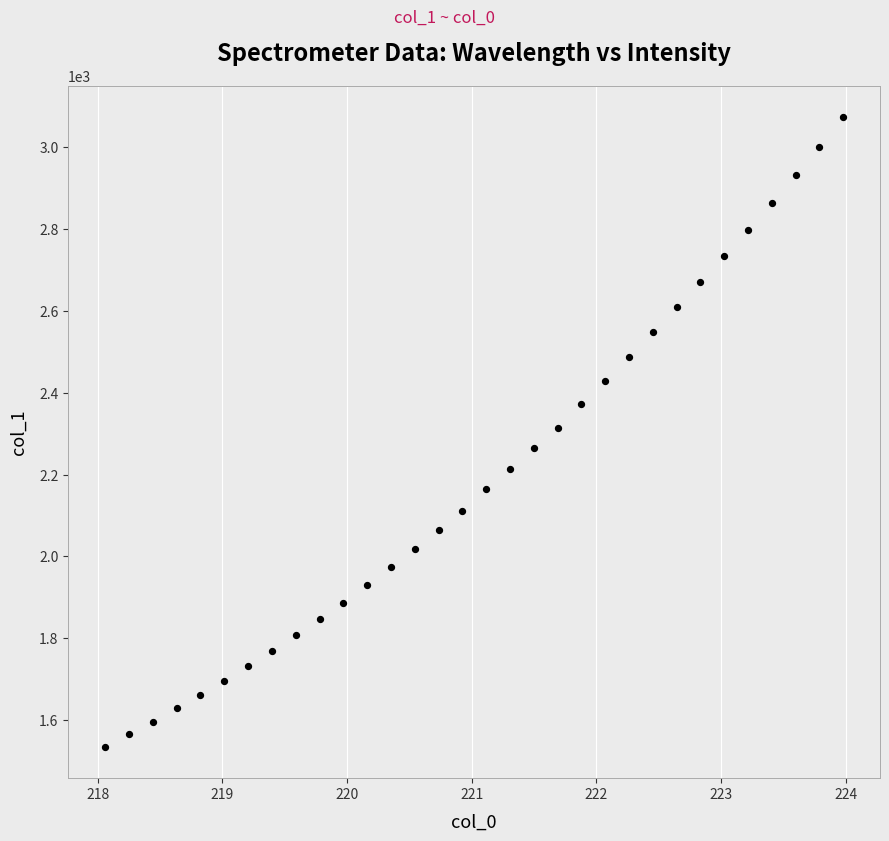

What is the range of X values (max minus min)?

5.9